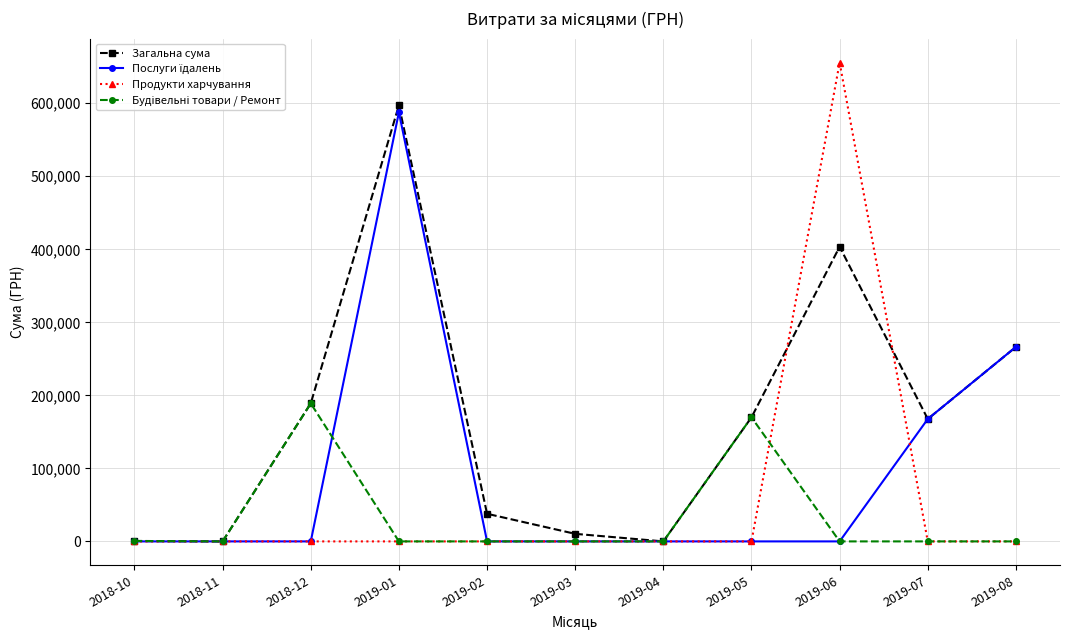

How many lines are shown in the chart?

4